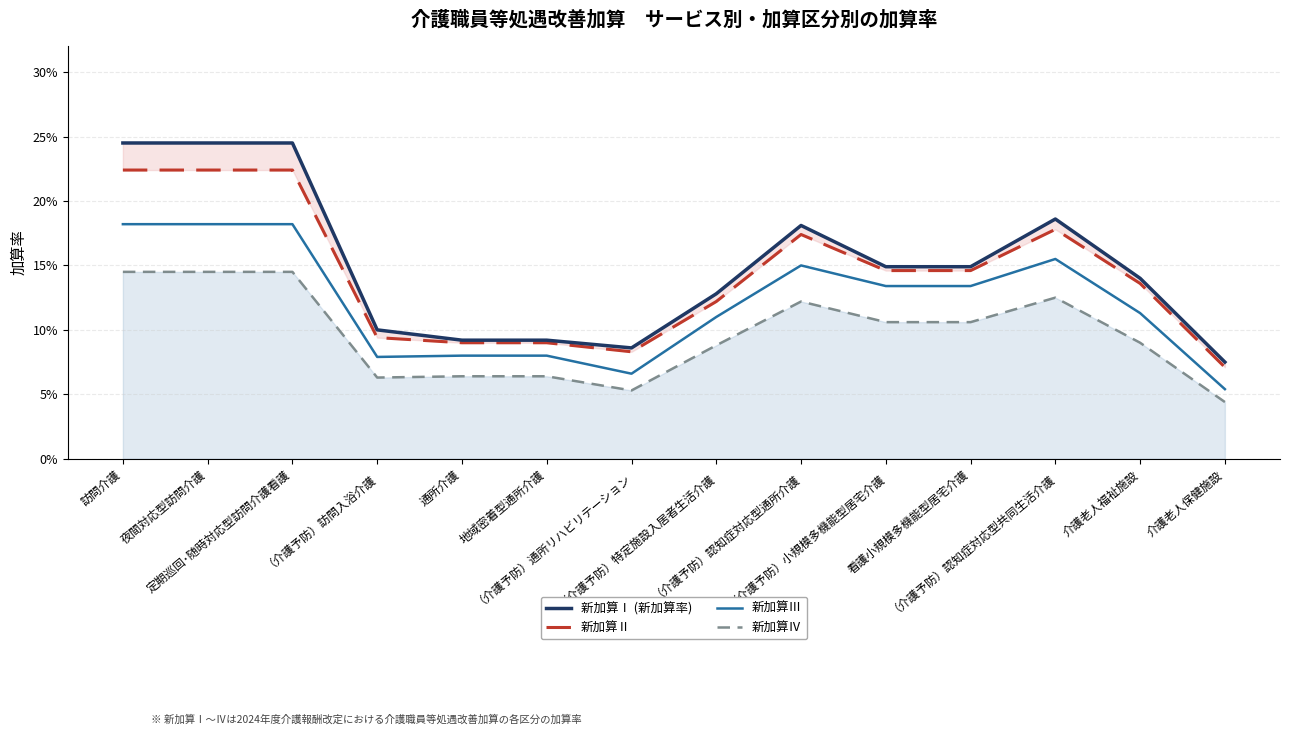

In 新加算Ⅰ (新加算率), how many points are higher than both neighbors (excluding endpoints)?

2